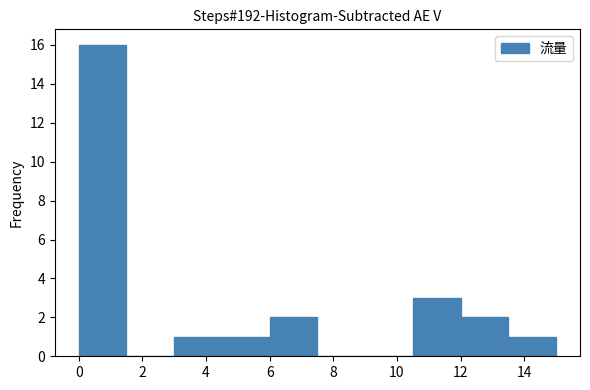

Which range on the x-axis has the tallest bar?

0.0 to 1.5